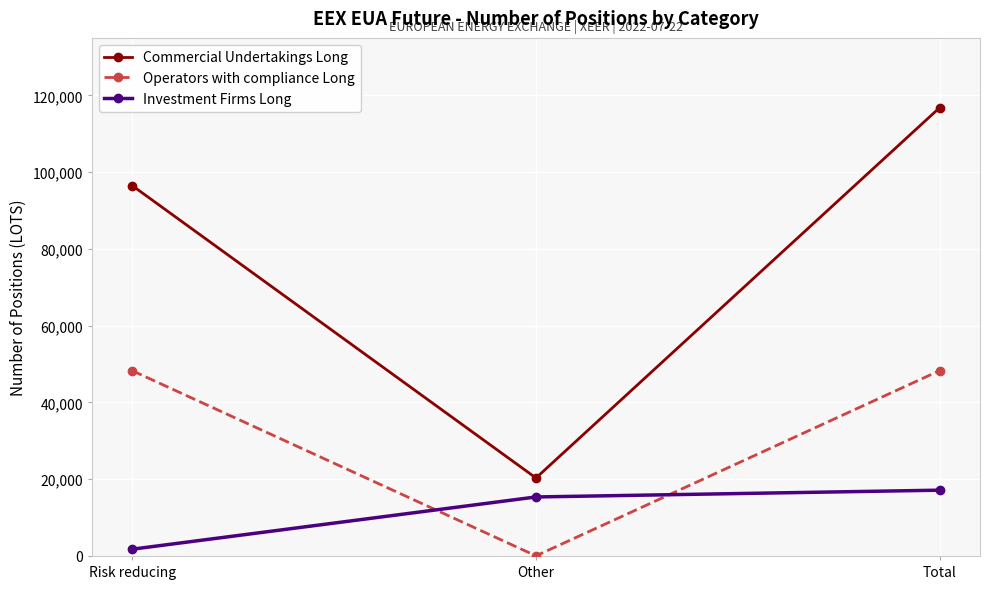

How many data points in Commercial Undertakings Long are less than 96493?

1